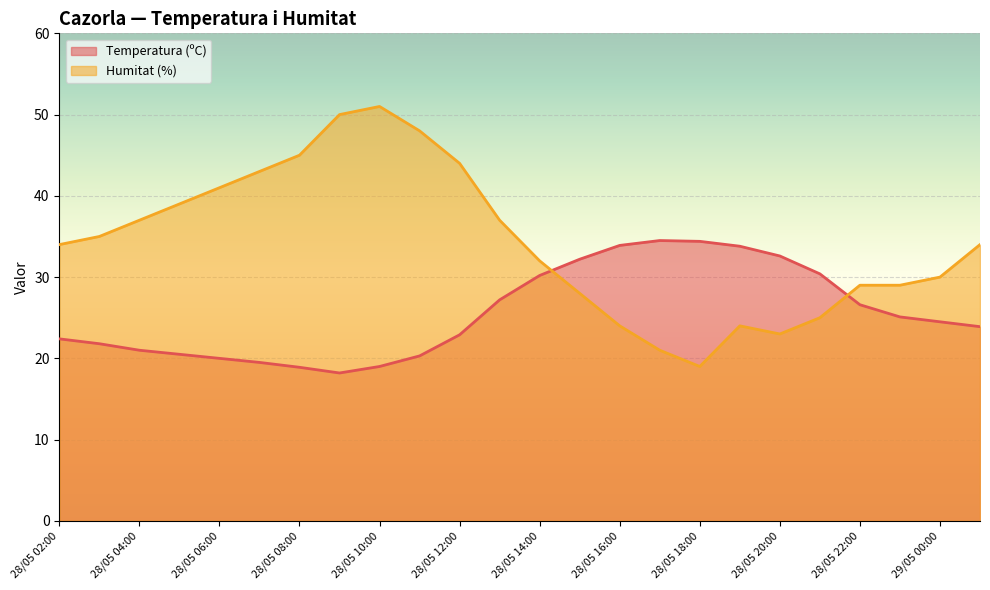

How many lines are shown in the chart?

2